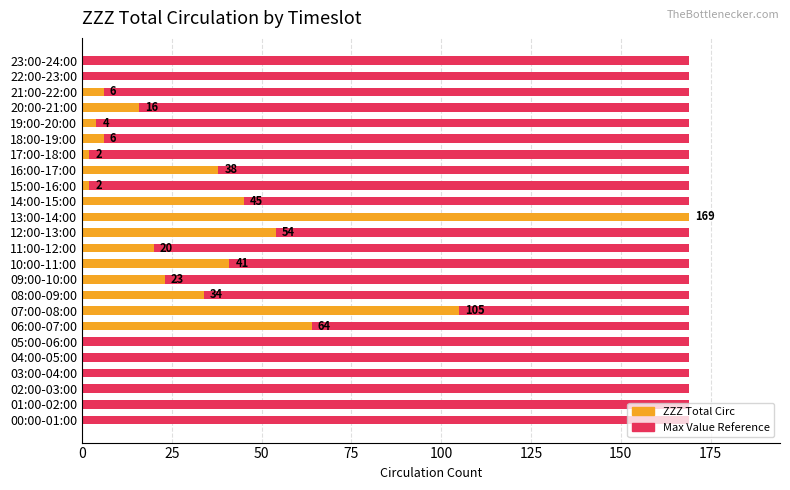

Which category has the highest value in the ZZZ Total Circ series?

13:00-14:00